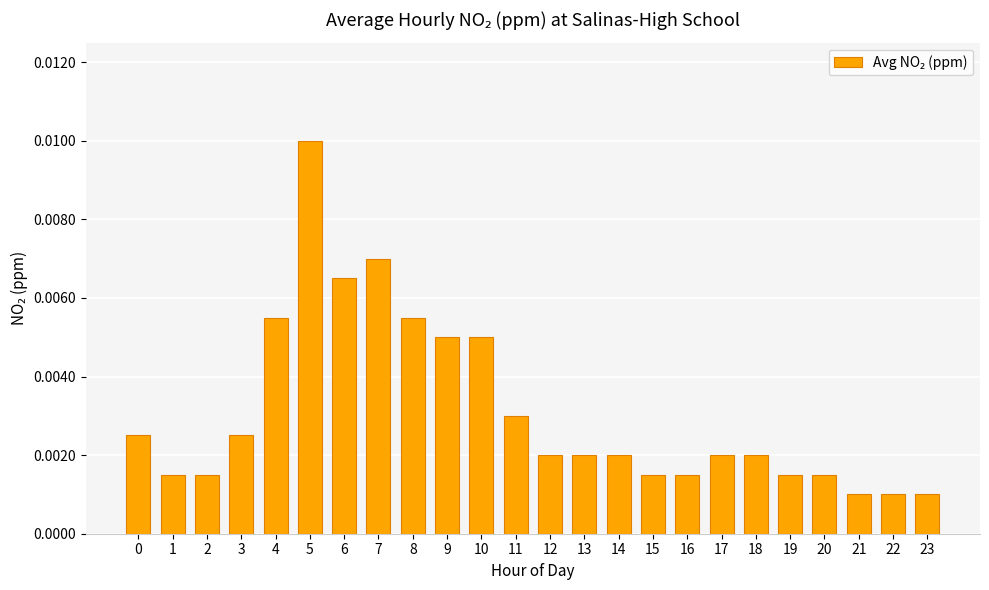

Which label corresponds to the largest value in the chart?

5